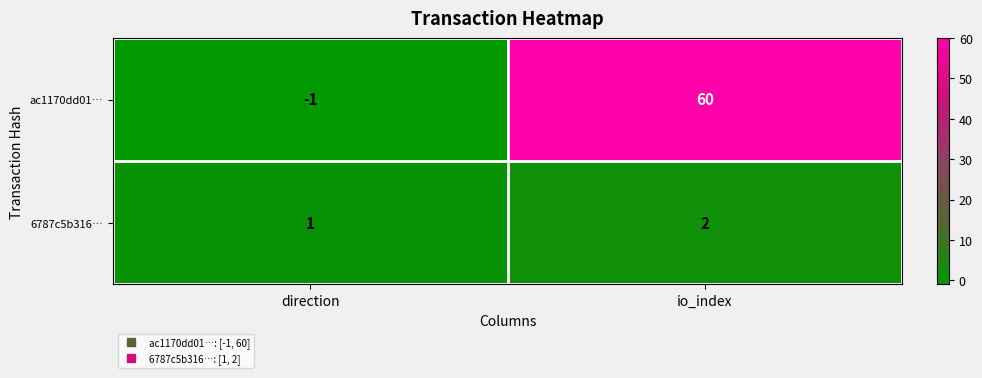

Which label corresponds to the smallest value in the chart?

direction